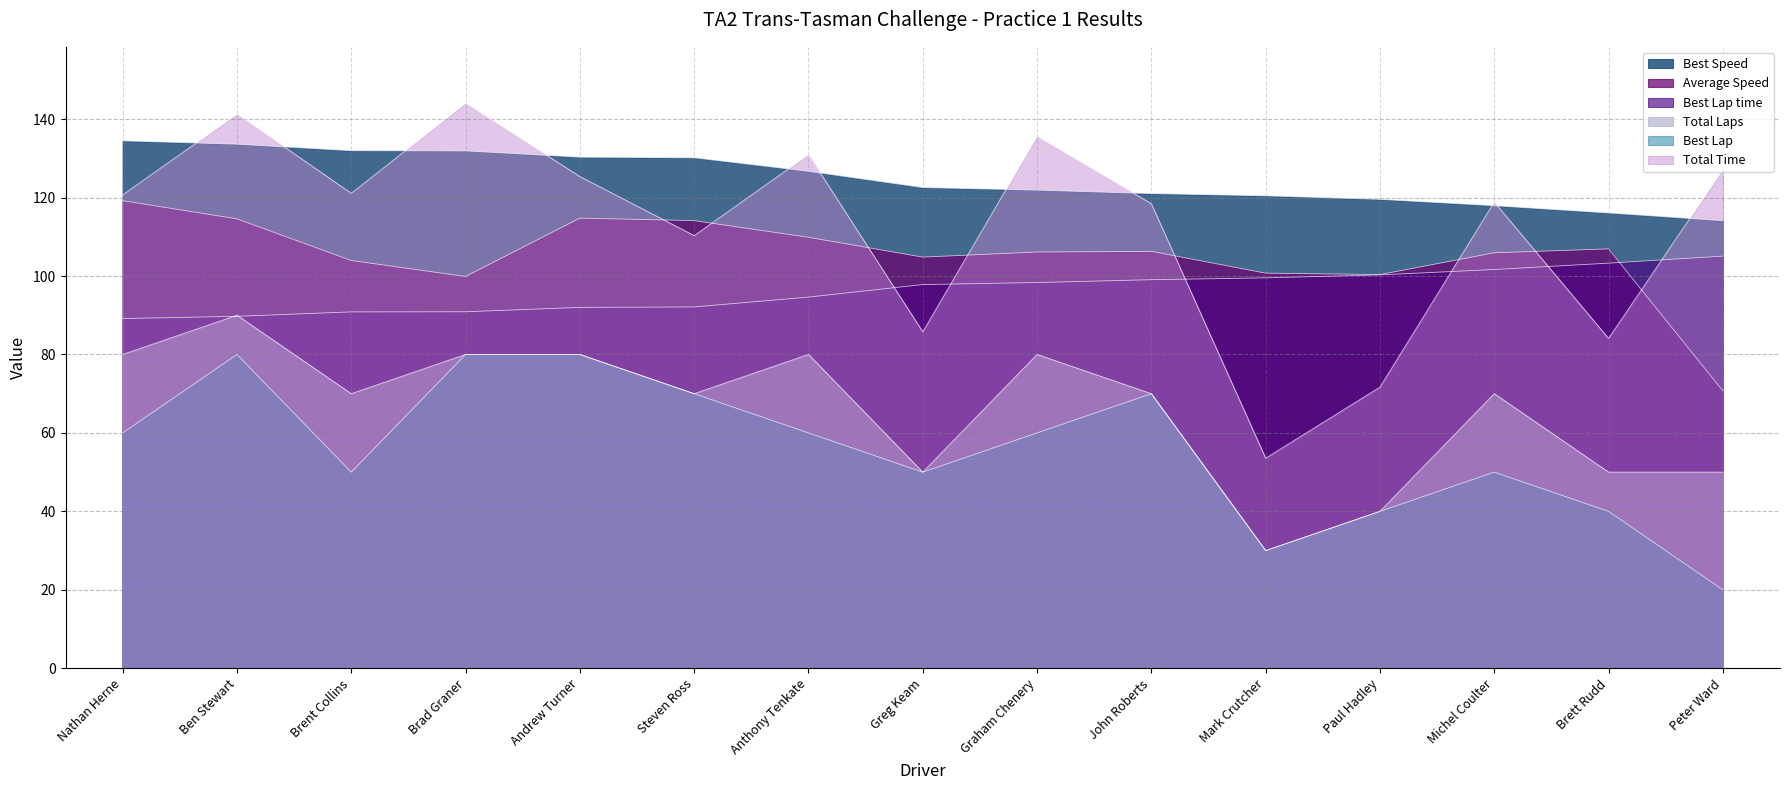

Reading left to right, extract all data points from this chart.

Total Laps: Nathan Herne=80.0	Ben Stewart=90.0	Brent Collins=70.0	Brad Graner=80.0	Andrew Turner=80.0	Steven Ross=70.0	Anthony Tenkate=80.0	Greg Keam=50.0	Graham Chenery=80.0	John Roberts=70.0	Mark Crutcher=30.0	Paul Hadley=40.0	Michel Coulter=70.0	Brett Rudd=50.0	Peter Ward=50.0
Total Time: Nathan Herne=120.7	Ben Stewart=141.3	Brent Collins=121.1	Brad Graner=144.0	Andrew Turner=125.4	Steven Ross=110.3	Anthony Tenkate=130.9	Greg Keam=85.8	Graham Chenery=135.6	John Roberts=118.4	Mark Crutcher=53.6	Paul Hadley=71.7	Michel Coulter=118.8	Brett Rudd=84.1	Peter Ward=127.1
Best Lap time: Nathan Herne=89.2	Ben Stewart=89.7	Brent Collins=90.9	Brad Graner=90.9	Andrew Turner=92.0	Steven Ross=92.1	Anthony Tenkate=94.6	Greg Keam=97.8	Graham Chenery=98.3	John Roberts=99.1	Mark Crutcher=99.5	Paul Hadley=100.3	Michel Coulter=101.7	Brett Rudd=103.3	Peter Ward=105.1
Best Speed: Nathan Herne=134.5	Ben Stewart=133.6	Brent Collins=132.0	Brad Graner=131.9	Andrew Turner=130.3	Steven Ross=130.1	Anthony Tenkate=126.7	Greg Keam=122.6	Graham Chenery=121.9	John Roberts=121.0	Mark Crutcher=120.4	Paul Hadley=119.5	Michel Coulter=117.9	Brett Rudd=116.1	Peter Ward=114.1
Best Lap: Nathan Herne=60.0	Ben Stewart=80.0	Brent Collins=50.0	Brad Graner=80.0	Andrew Turner=80.0	Steven Ross=70.0	Anthony Tenkate=60.0	Greg Keam=50.0	Graham Chenery=60.0	John Roberts=70.0	Mark Crutcher=30.0	Paul Hadley=40.0	Michel Coulter=50.0	Brett Rudd=40.0	Peter Ward=20.0
Average Speed: Nathan Herne=119.2	Ben Stewart=114.6	Brent Collins=104.0	Brad Graner=99.9	Andrew Turner=114.8	Steven Ross=114.1	Anthony Tenkate=109.9	Greg Keam=104.8	Graham Chenery=106.1	John Roberts=106.3	Mark Crutcher=100.7	Paul Hadley=100.4	Michel Coulter=105.9	Brett Rudd=106.9	Peter Ward=70.7